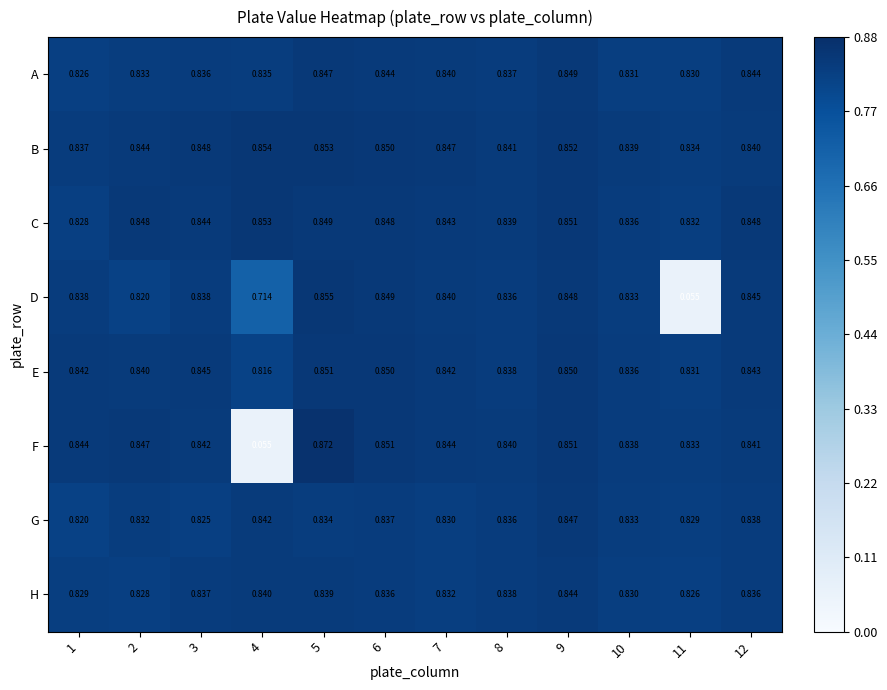

Which series has the widest spread of values?

F